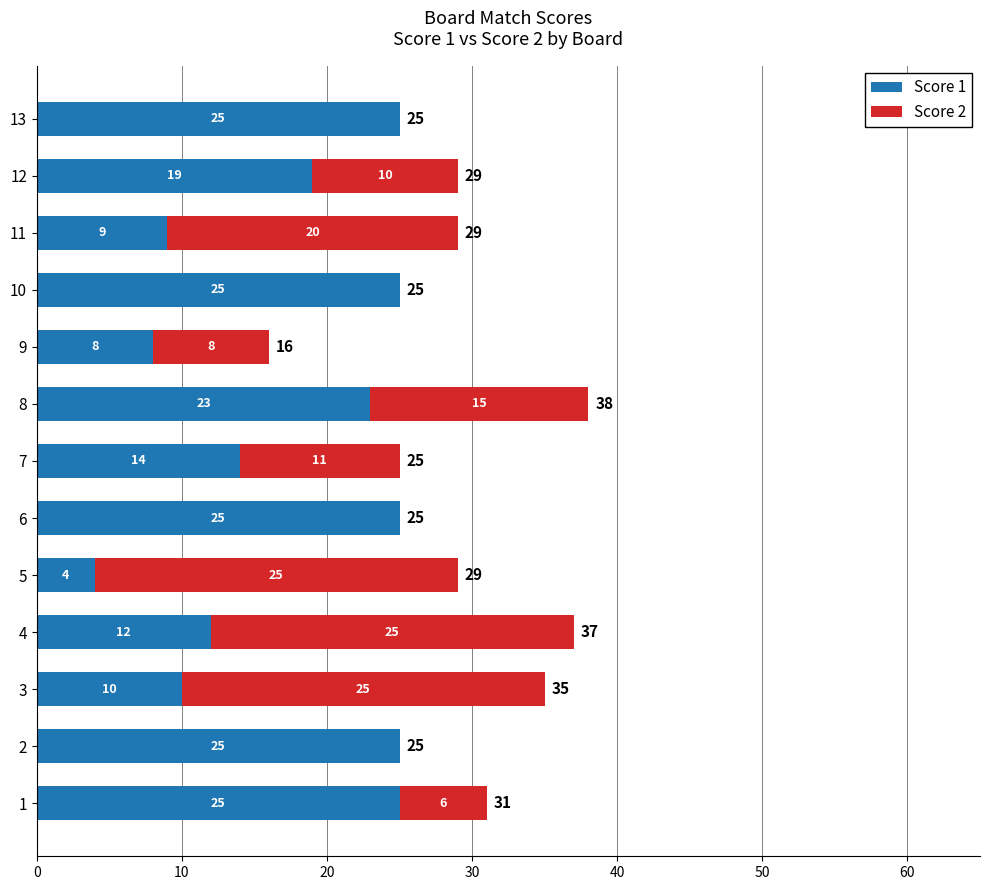

What is the sum of all Score 1 values?

224